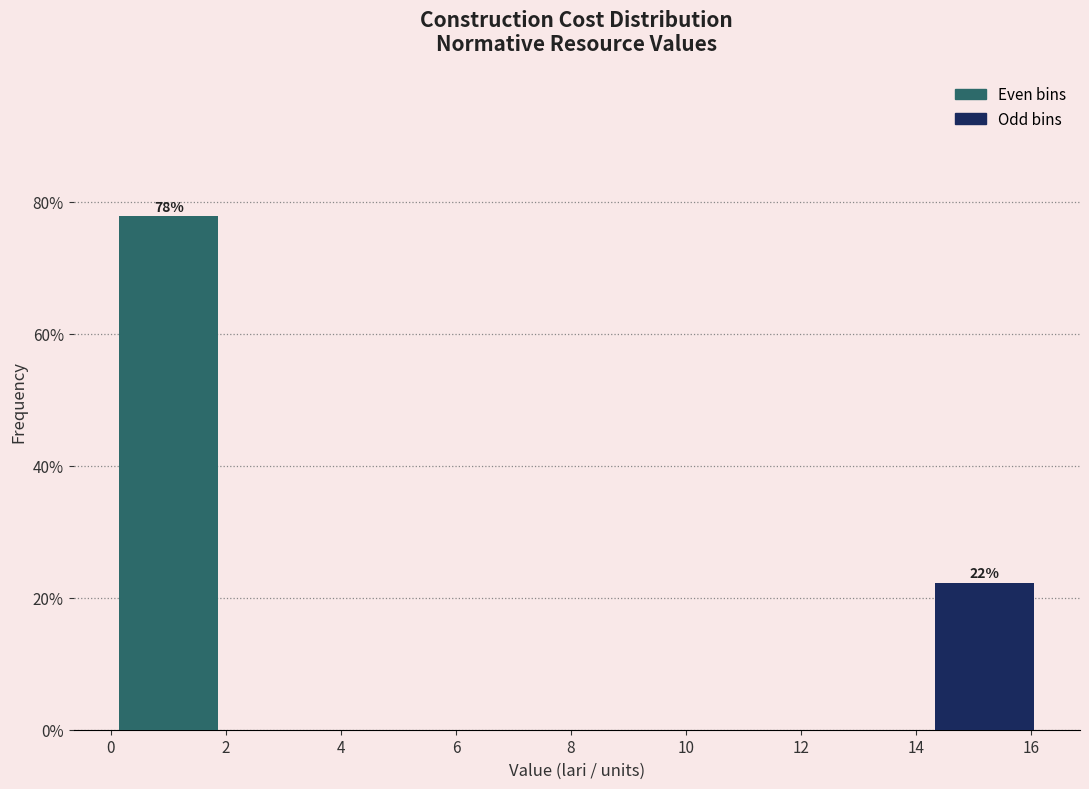

Which range on the x-axis has the tallest bar?

0.0 to 2.0